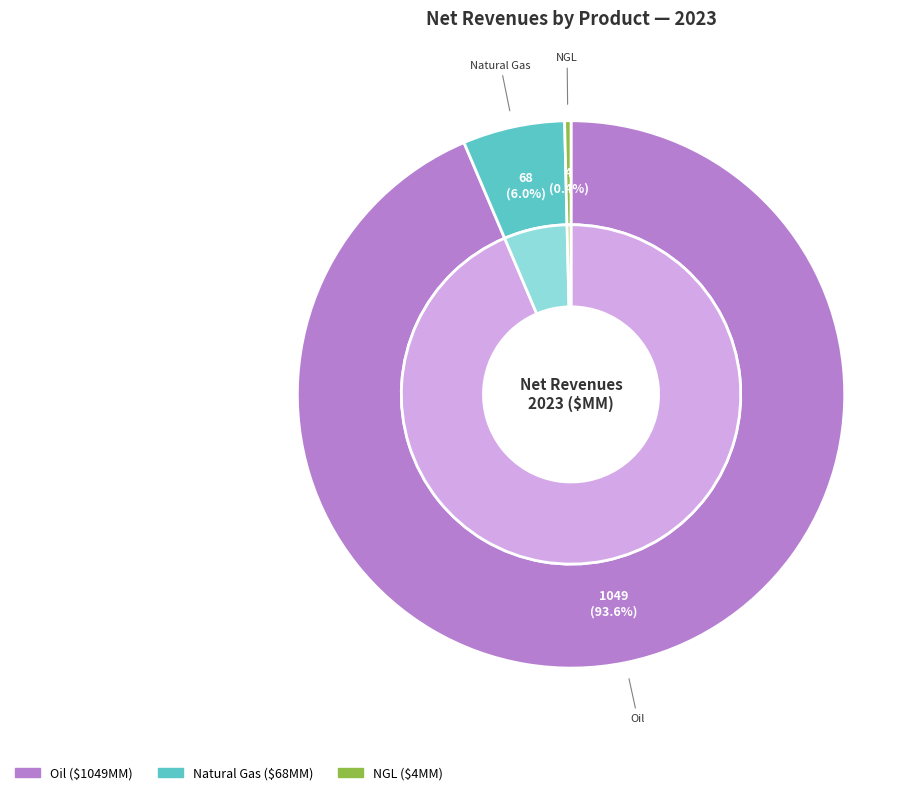

What percentage is the Natural Gas slice, to the nearest percent?

6%